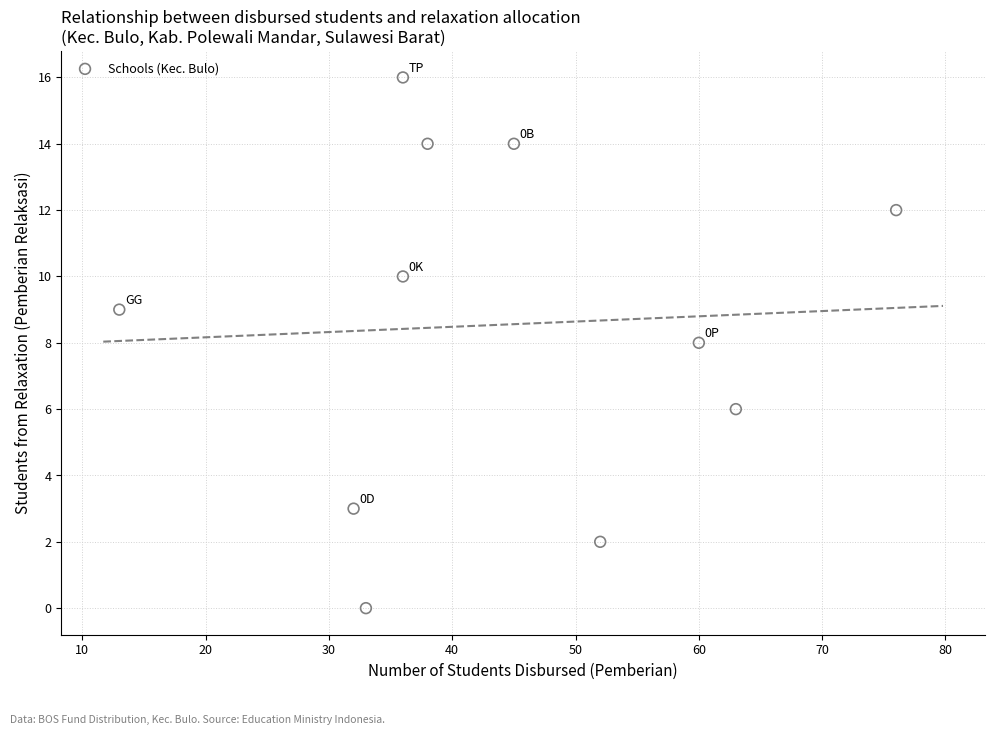

What is the range of Y values (max minus min)?

16